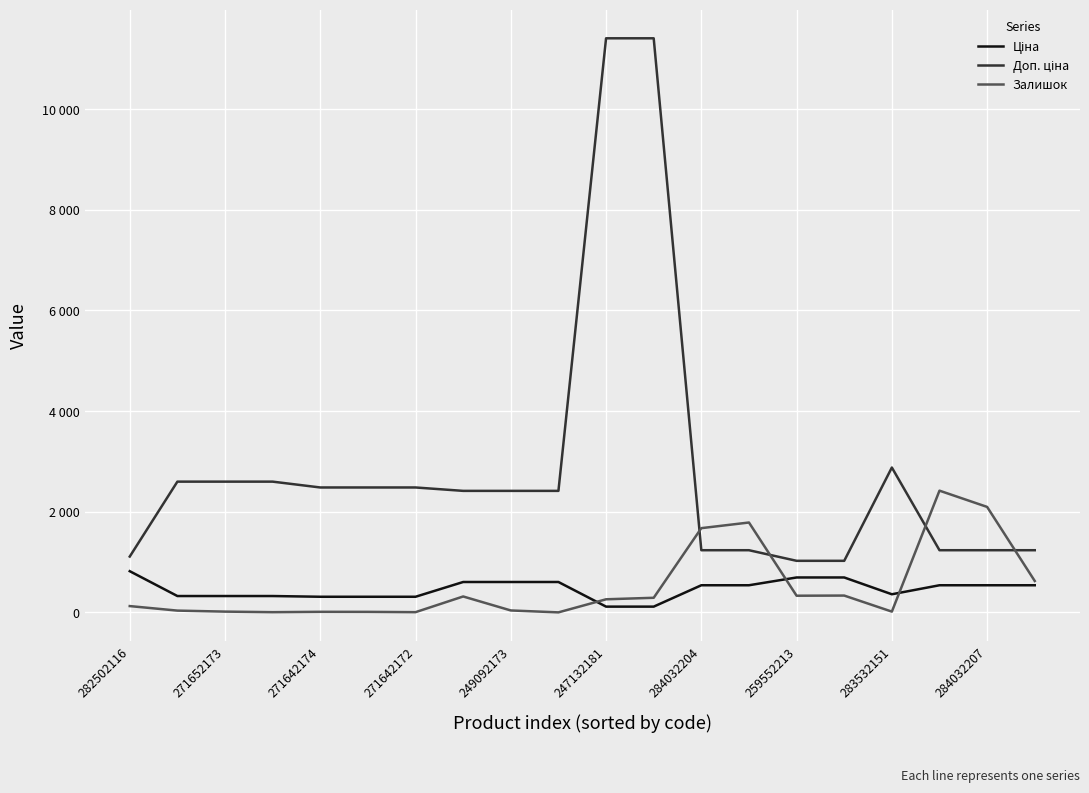

Does the chart have visible grid lines?

Yes